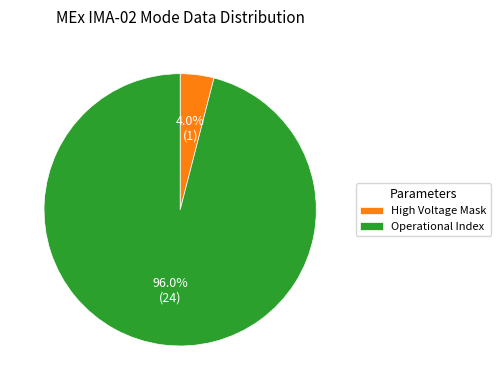

Count the number of slices in the pie.

2